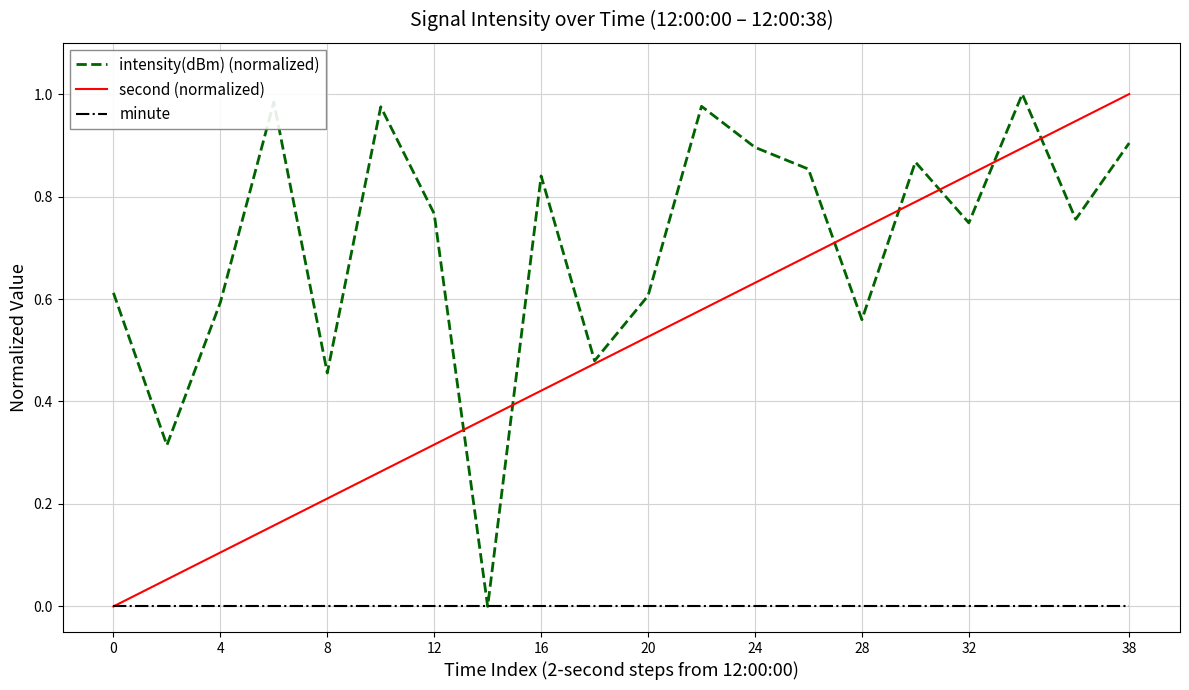

True or false: second (normalized) has more than 0 points higher than both neighbors.

False